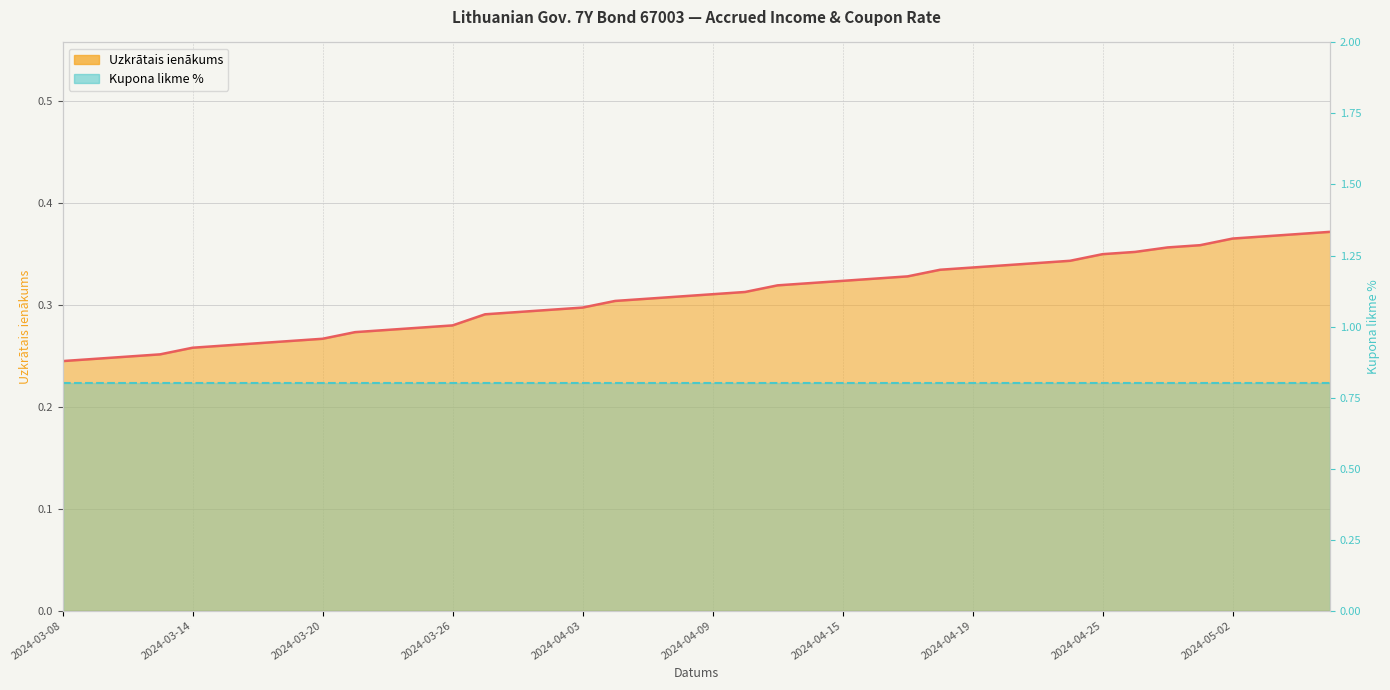

Which category has the lowest value across all series?

2024-03-08